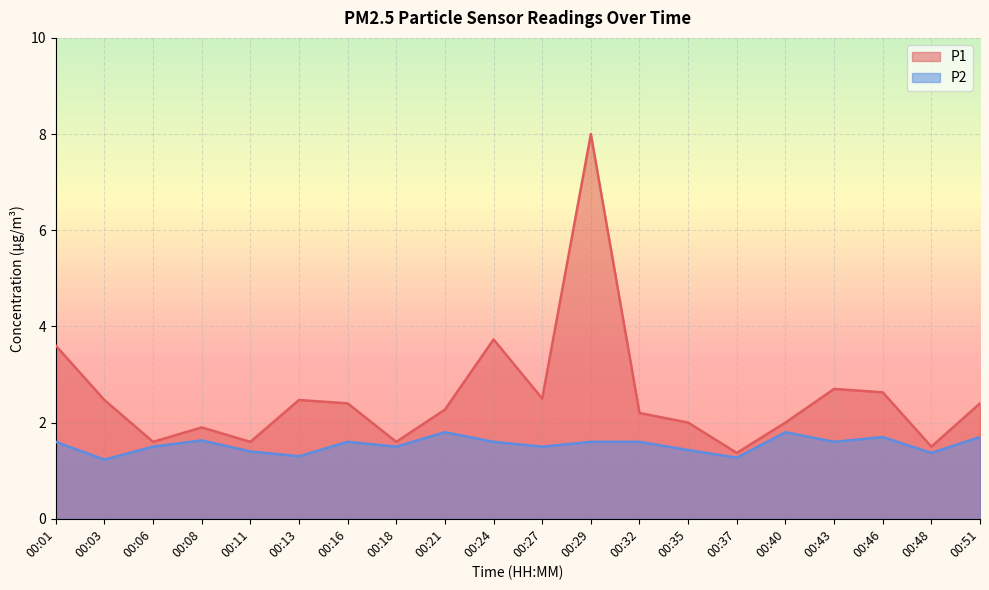

What is the sum of all P2 values?

30.7